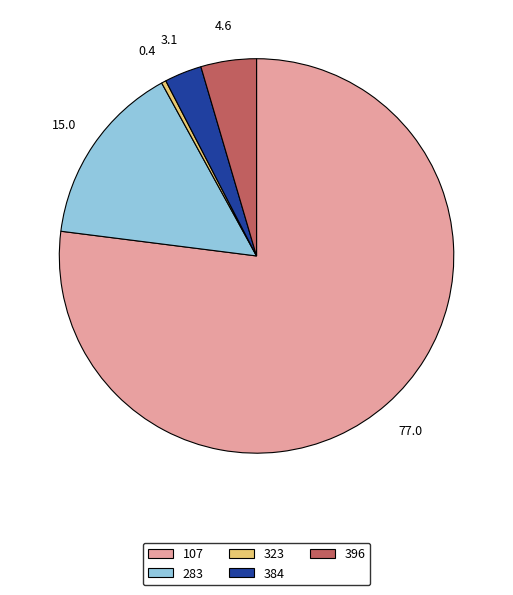

Combined, do 384 and 283 account for over 50%?

No